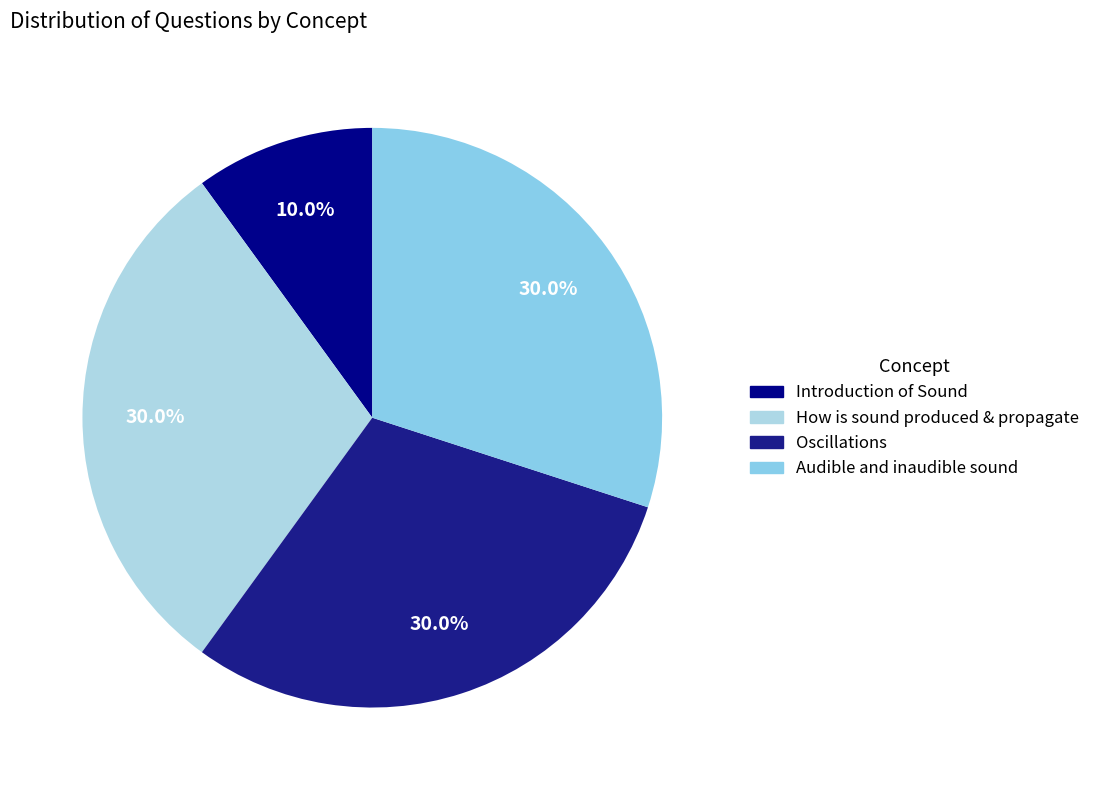

What is the largest slice in the pie chart?

How is sound produced & propagate